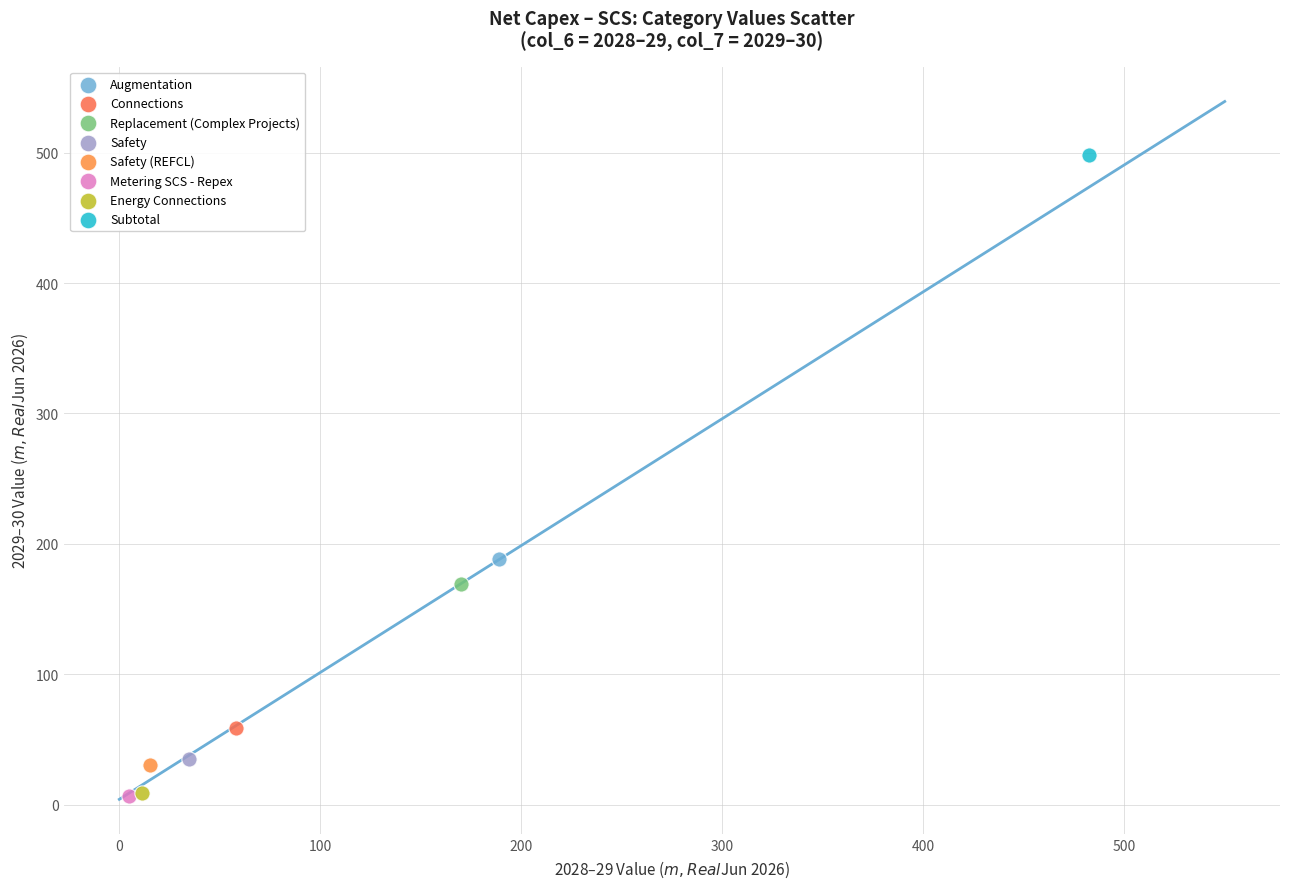

What are all the series names shown in the legend?

Augmentation, Connections, Replacement (Complex Projects), Safety, Safety (REFCL), Metering SCS - Repex, Energy Connections, Subtotal